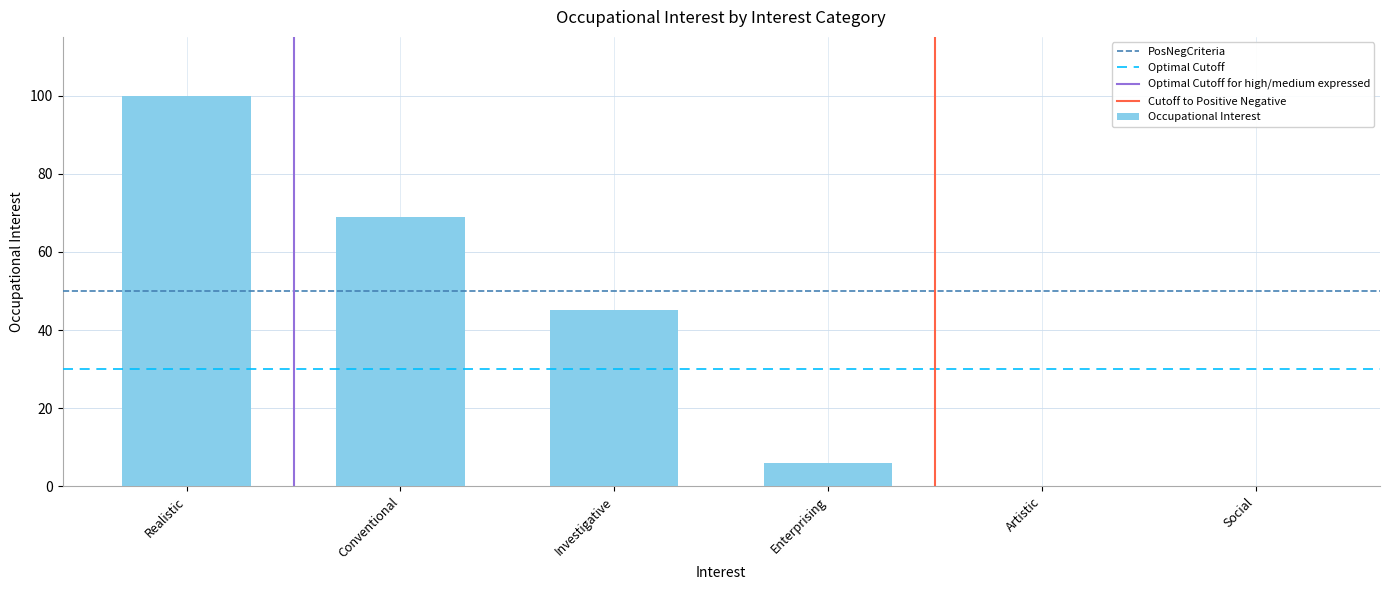

True or false: the data shows -59 at Social.

False